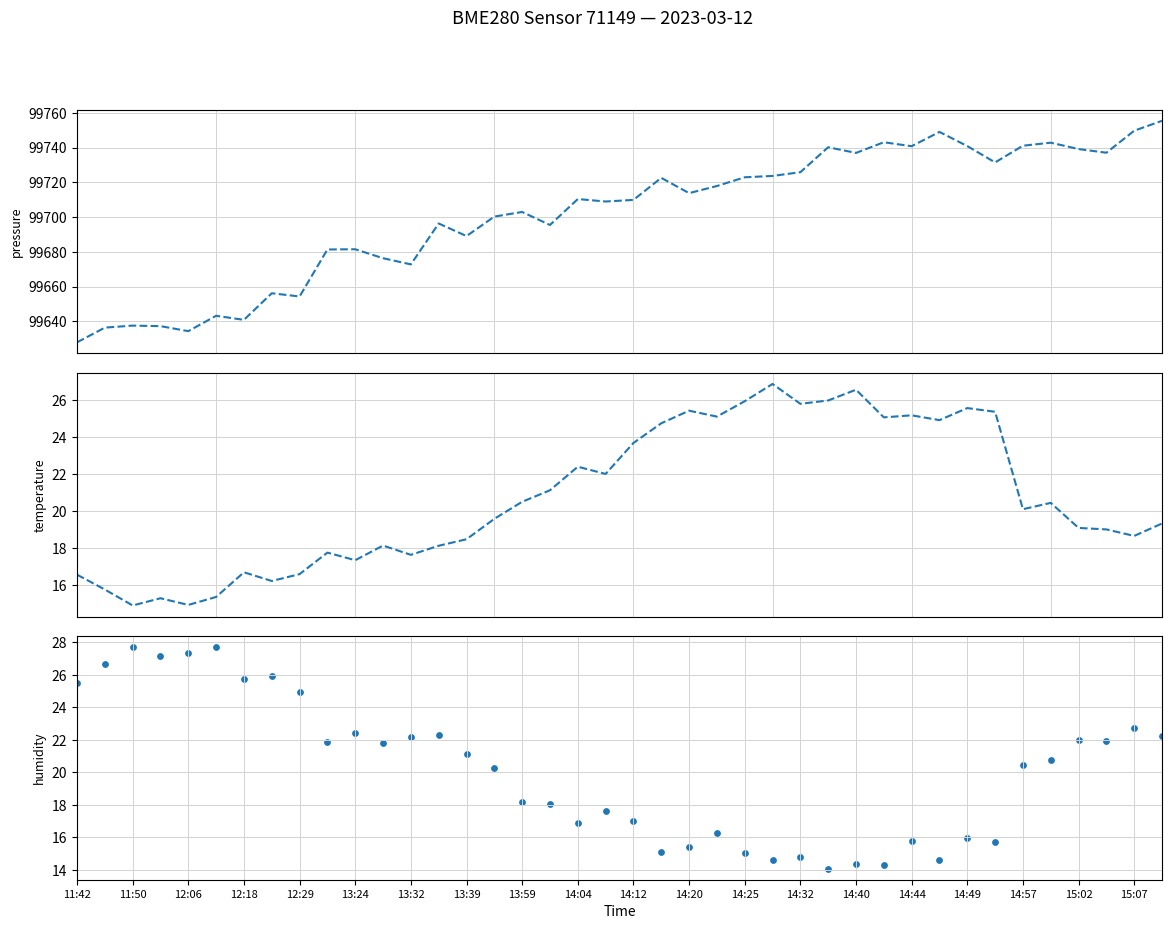

Which series has the widest spread of Y values?

pressure